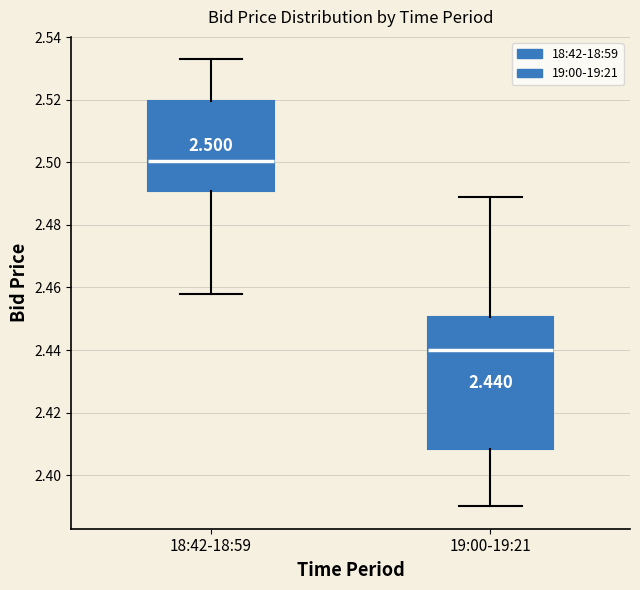

Which box's median line is the highest?

18:42-18:59